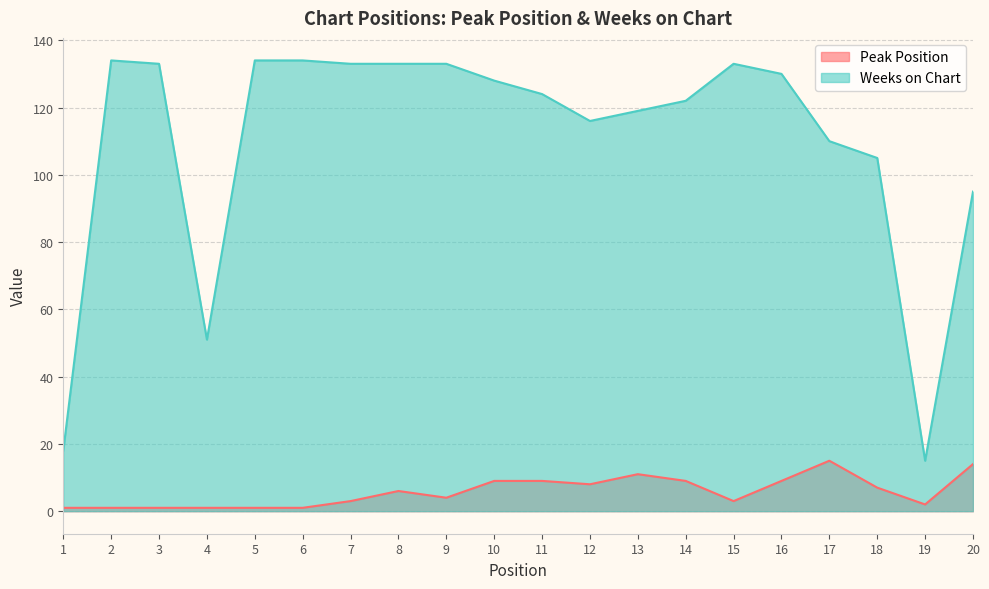

What is the difference between the Weeks on Chart values at 19 and 3?

118